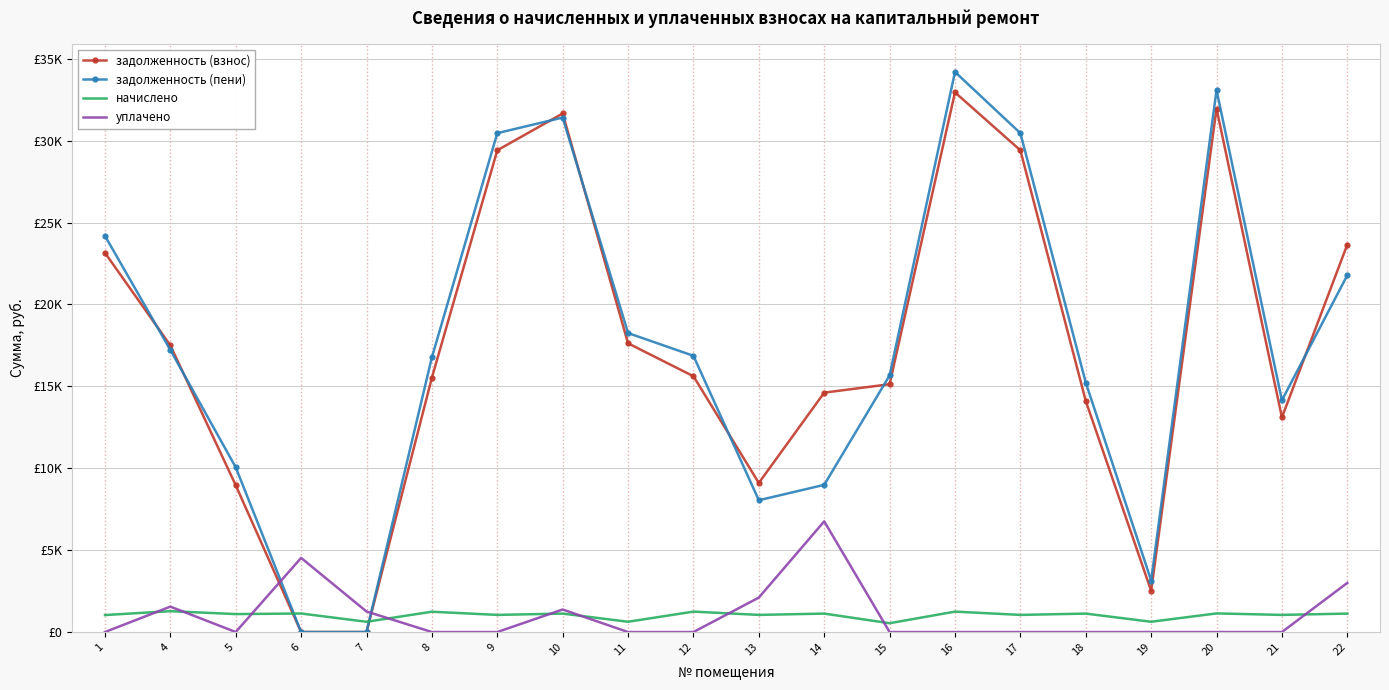

What is the difference between the second highest and second lowest values in the задолженность (взнос) series?

31956.5